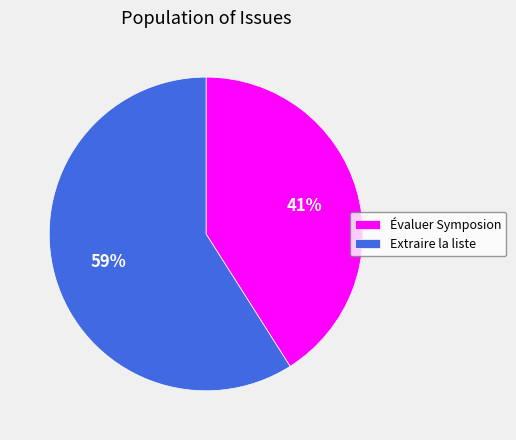

Is it true that Extraire la liste is 66% of the pie?

False